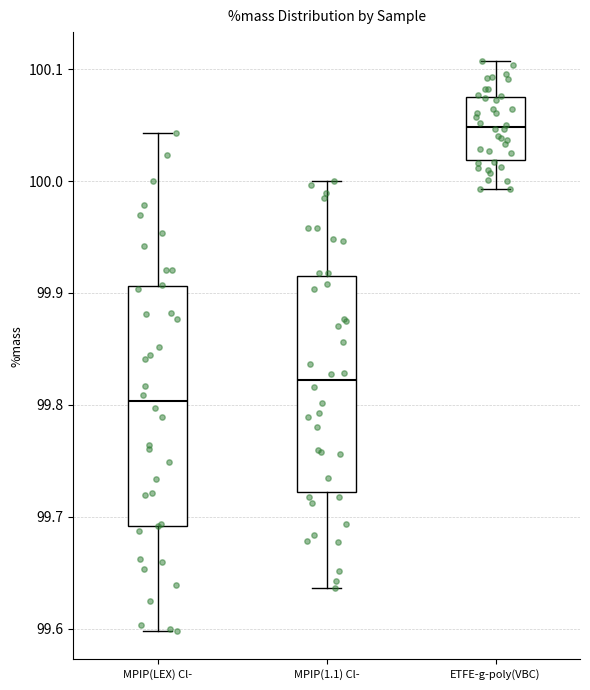

Reading left to right, read every box against the y-axis: the position of its median line, the range the box covers, and the ends of its whiskers. The values are not printed on the chart, so give them approximately, as read against the axis.

MPIP(LEX) Cl-: median 99.80, box 99.69 to 99.91, whiskers 99.60 to 100.04
MPIP(1.1) Cl-: median 99.82, box 99.72 to 99.92, whiskers 99.64 to 100.00
ETFE-g-poly(VBC): median 100.05, box 100.02 to 100.08, whiskers 99.99 to 100.11